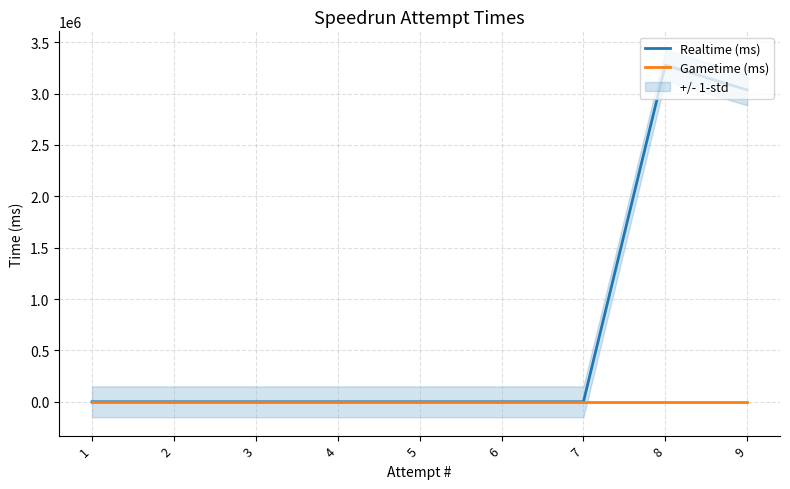

At which category is the sum across all series the highest?

8